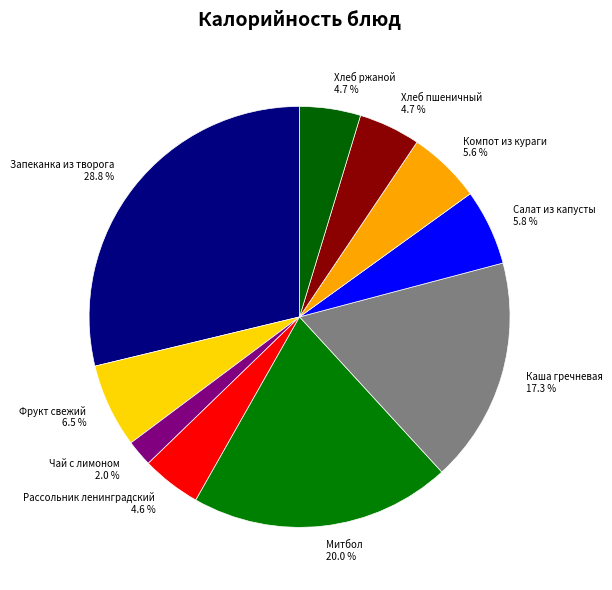

Do Чай с лимоном and Каша гречневая together represent more than half of the pie?

No